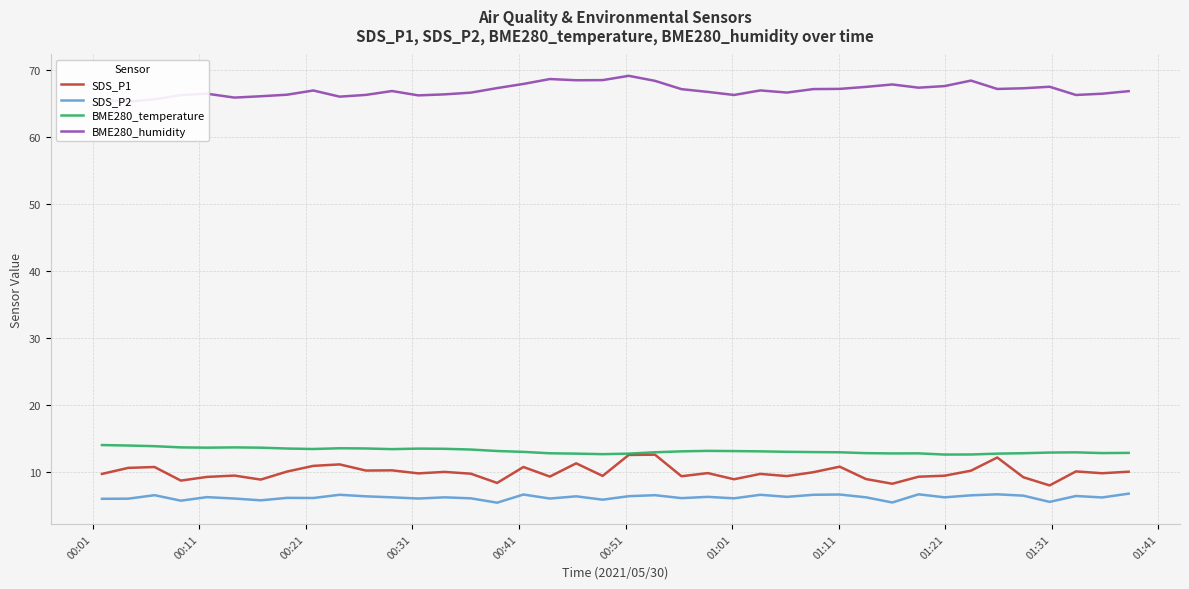

True or false: SDS_P2 and SDS_P1 intersect in this chart.

False